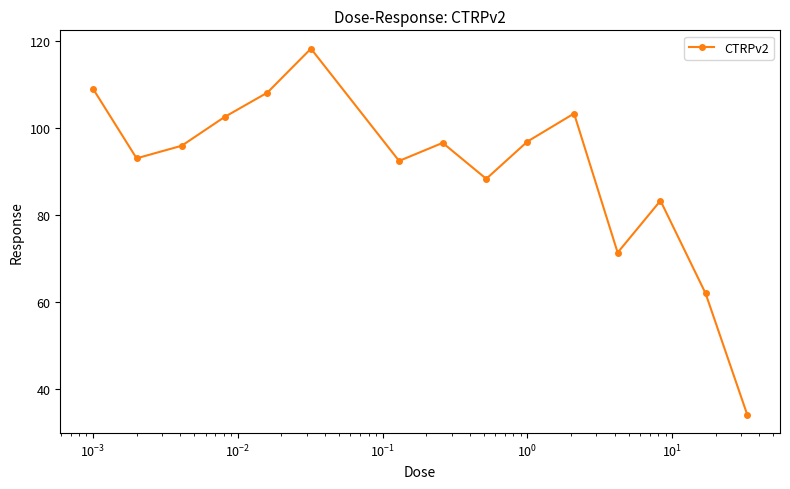

What is the value of the 7th point from the left?

92.4